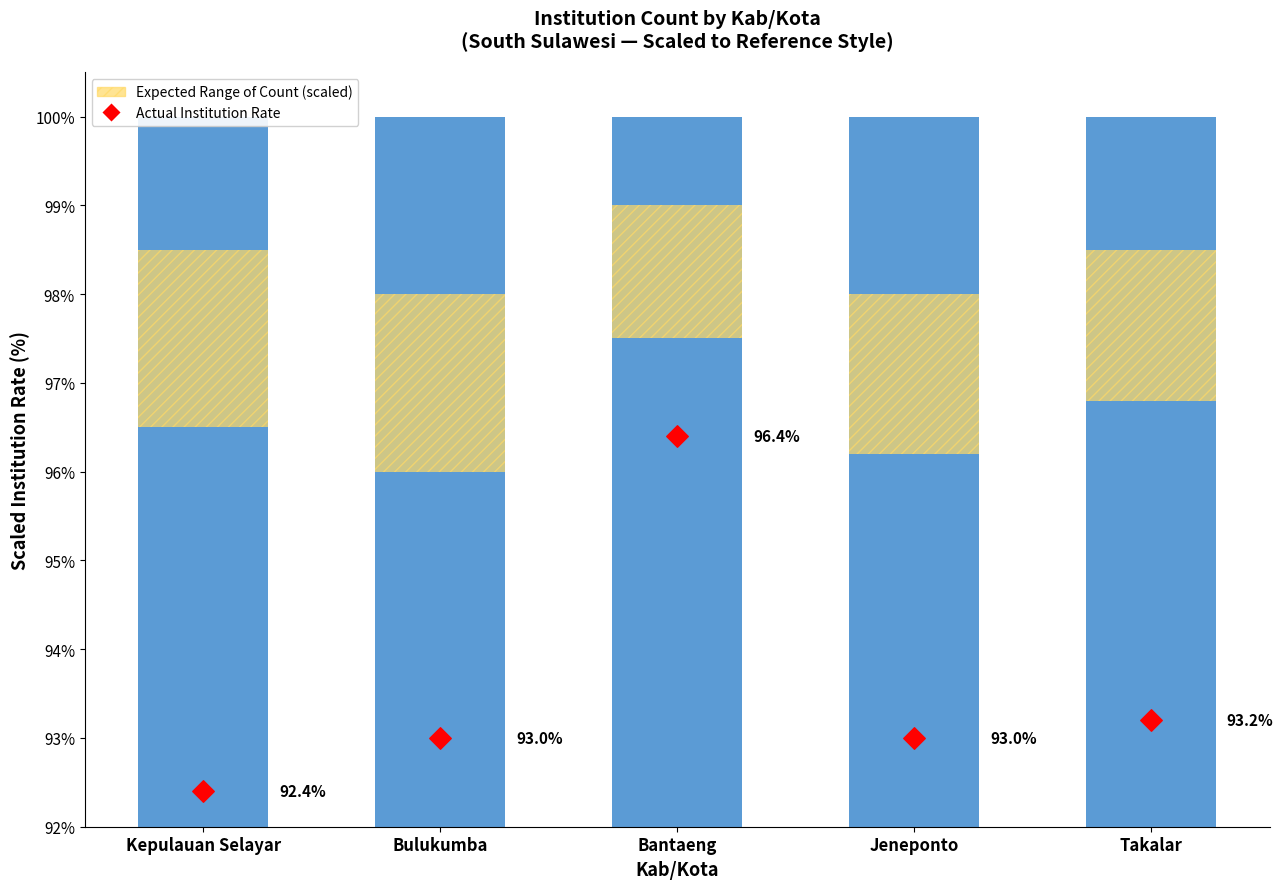

Which series has the largest total across all categories?

Actual Institution Rate